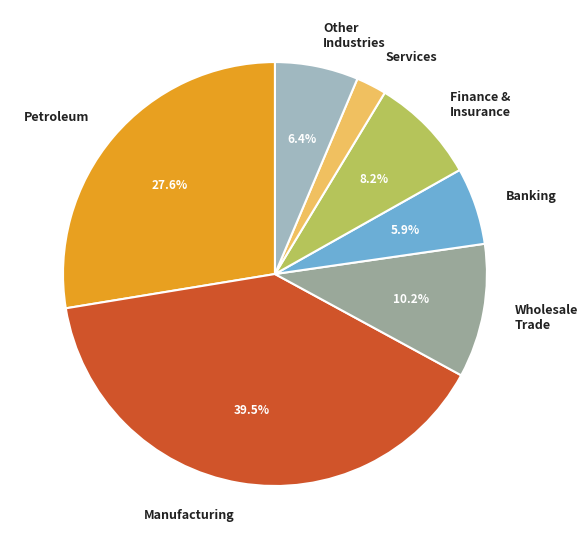

Approximately how many times larger is the value at Petroleum compared to Other Industries?

4.3